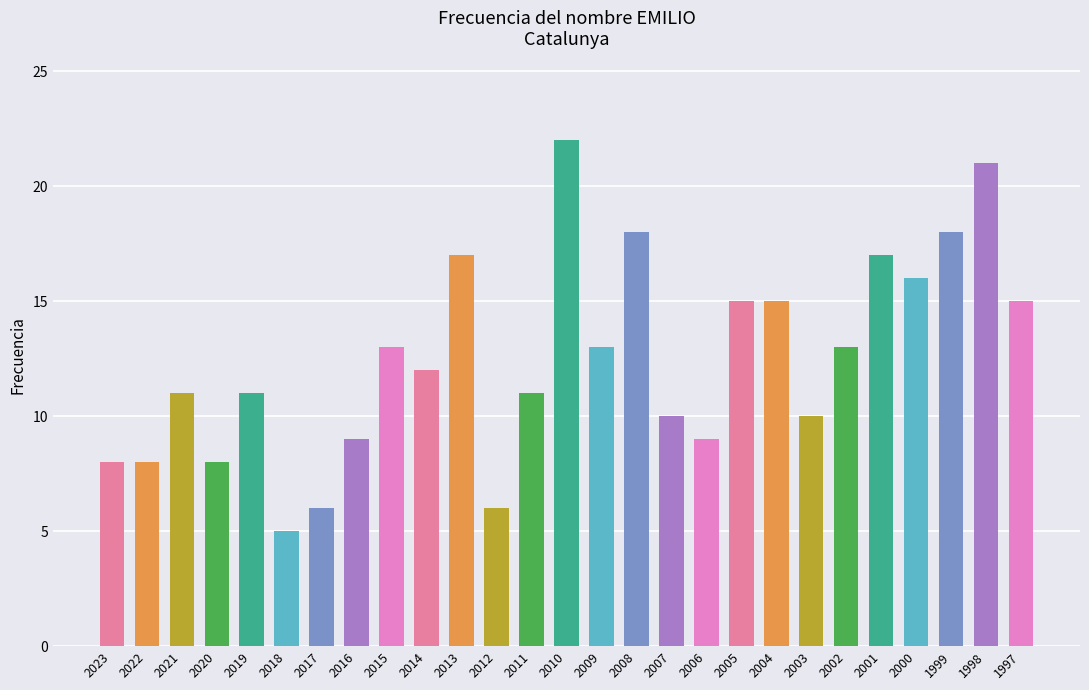

Where does the data first go above 12?

2015